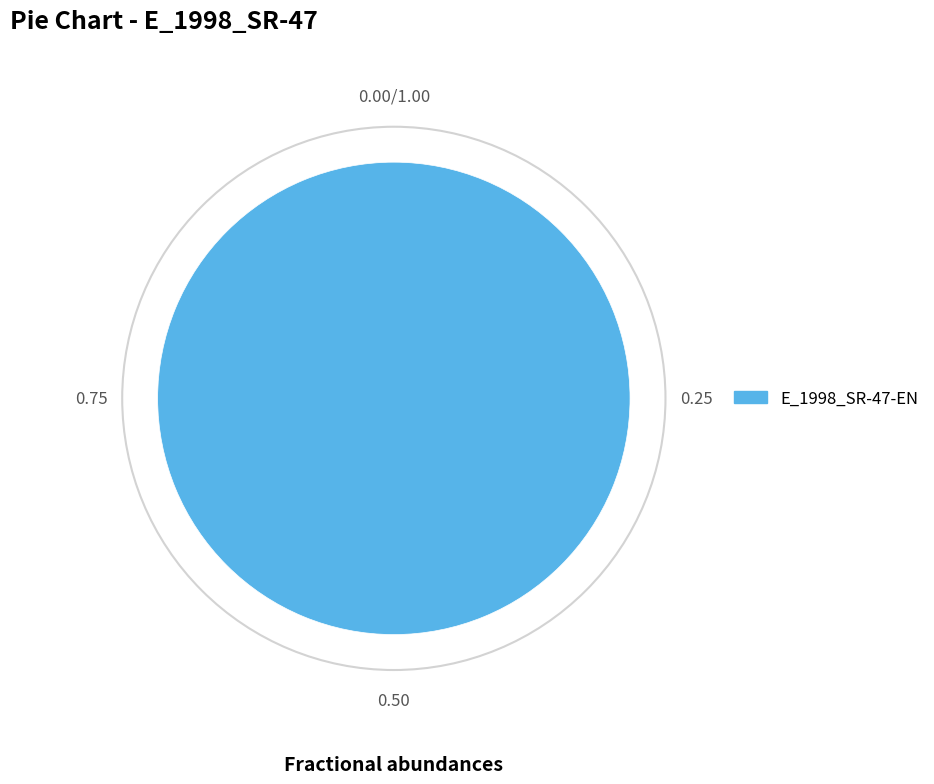

Is E_1998_SR-47-EN the majority of the pie?

Yes